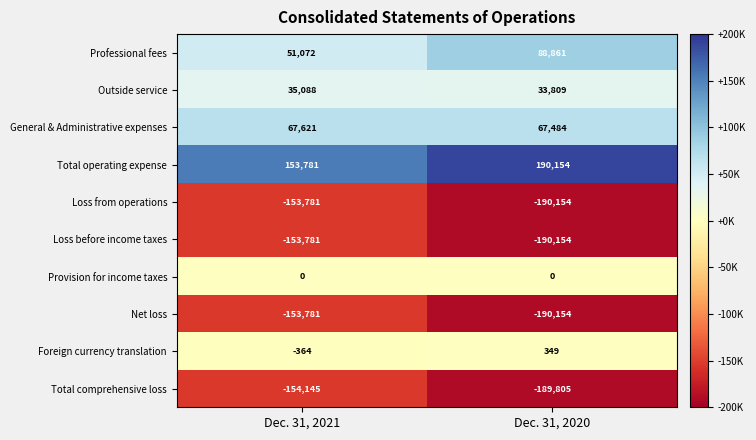

At which category does the chart reach its minimum across all series?

Dec. 31, 2020